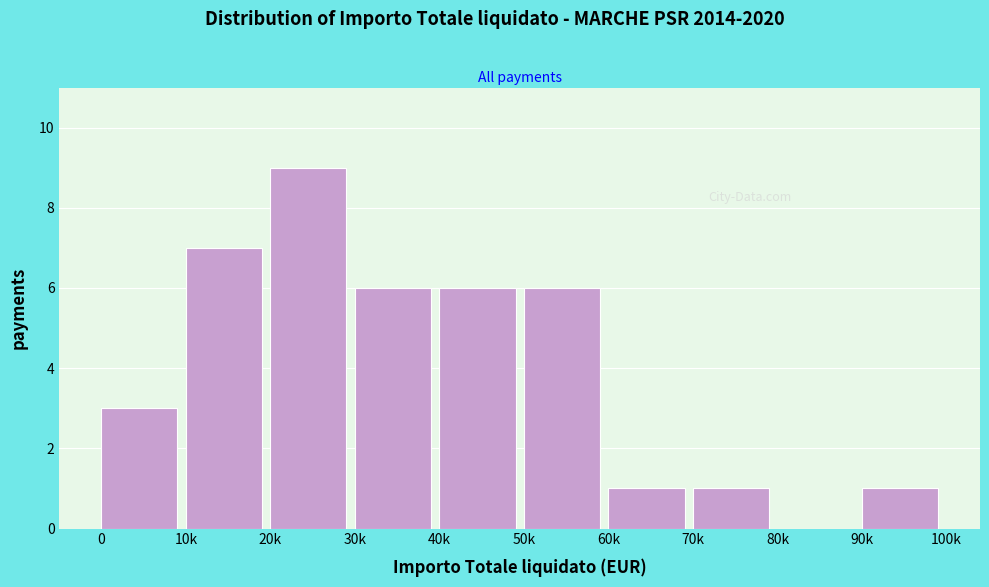

Reading right to left, extract all data points from this chart.

90k=1	80k=0	70k=1	60k=1	50k=6	40k=6	30k=6	20k=9	10k=7	0=3